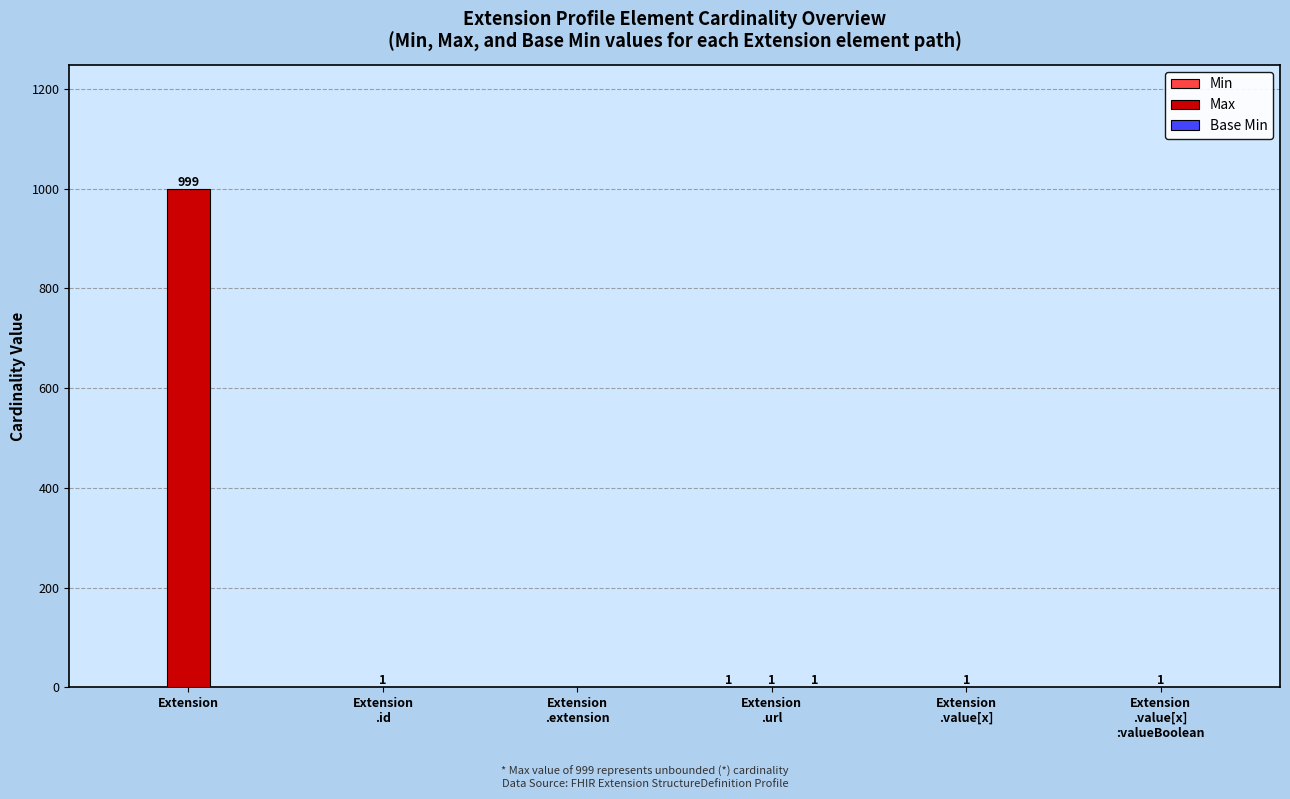

Count the number of data series in this chart.

3